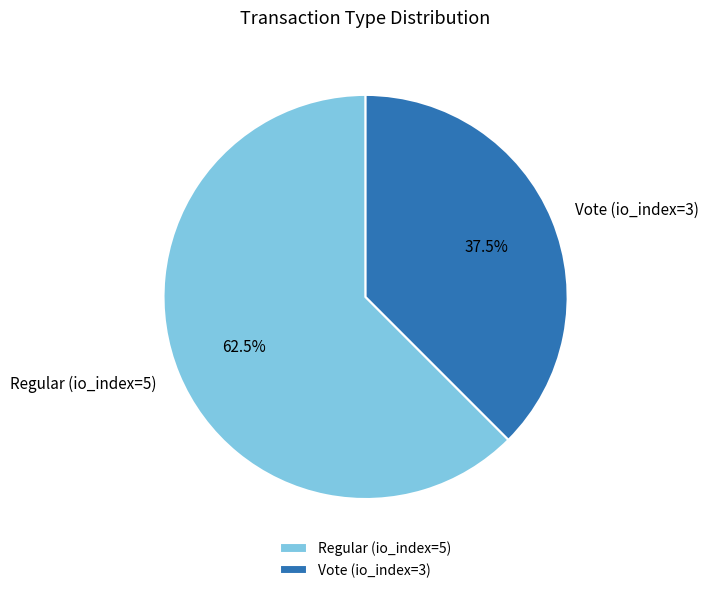

To the nearest percent, what is the difference between the largest and smallest slice percentages?

25%